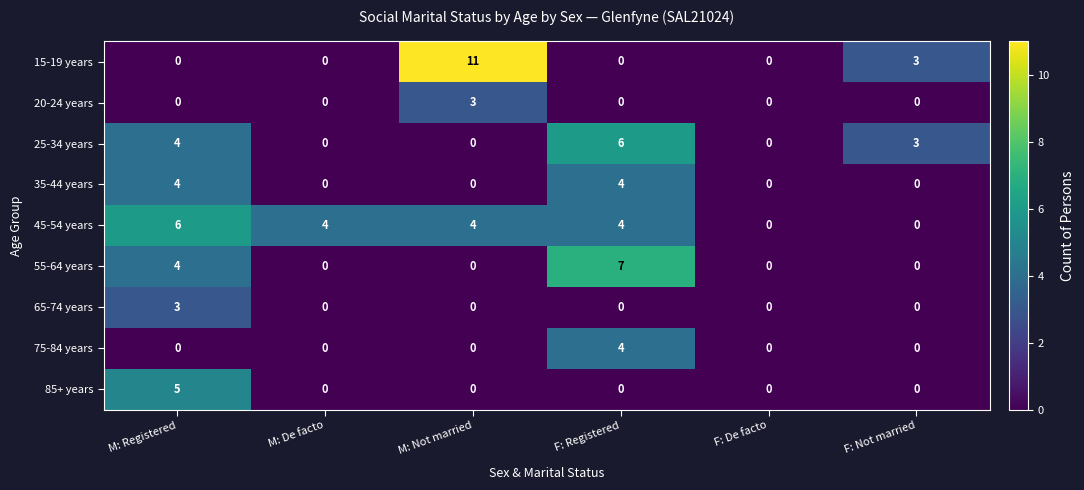

The 35-44 years series shows 6 at F: Registered. True or false?

False